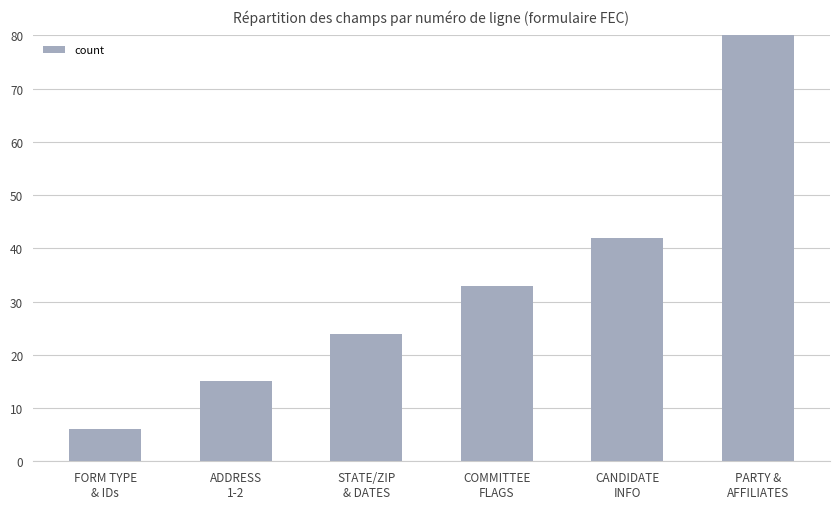

Which label corresponds to the smallest value in the chart?

FORM TYPE
& IDs